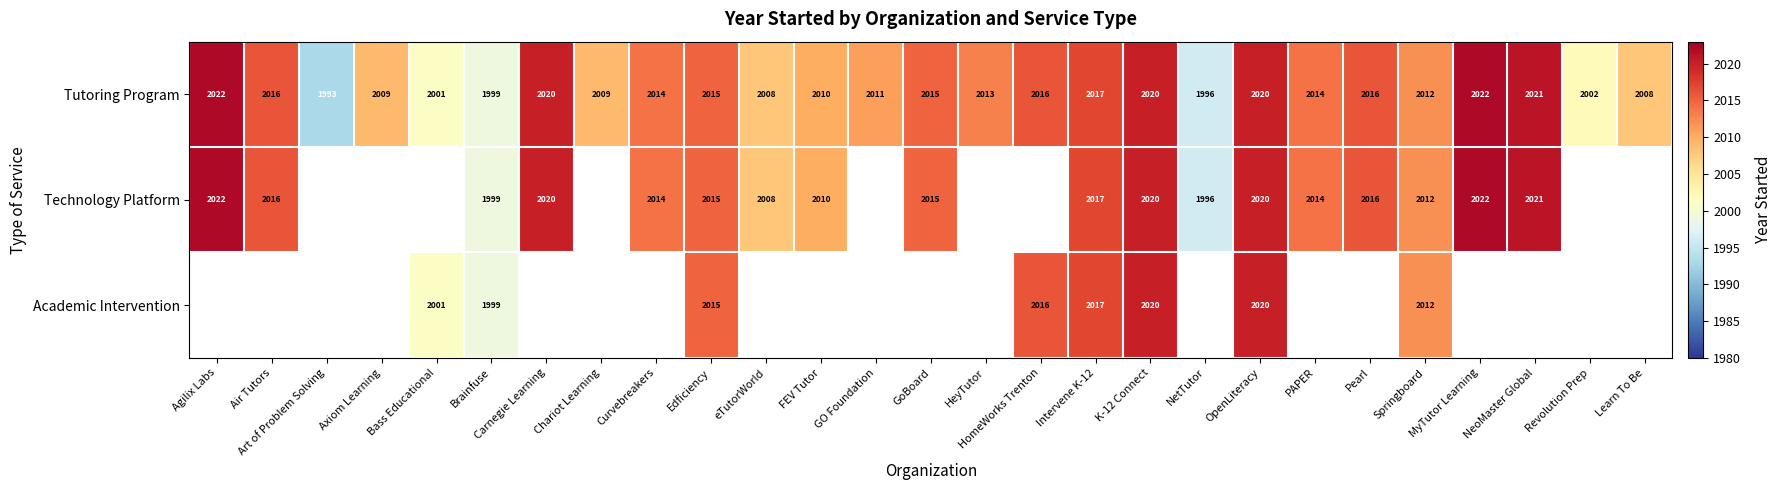

What is the sum of the Tutoring Program values at Brainfuse and GoBoard?

4014